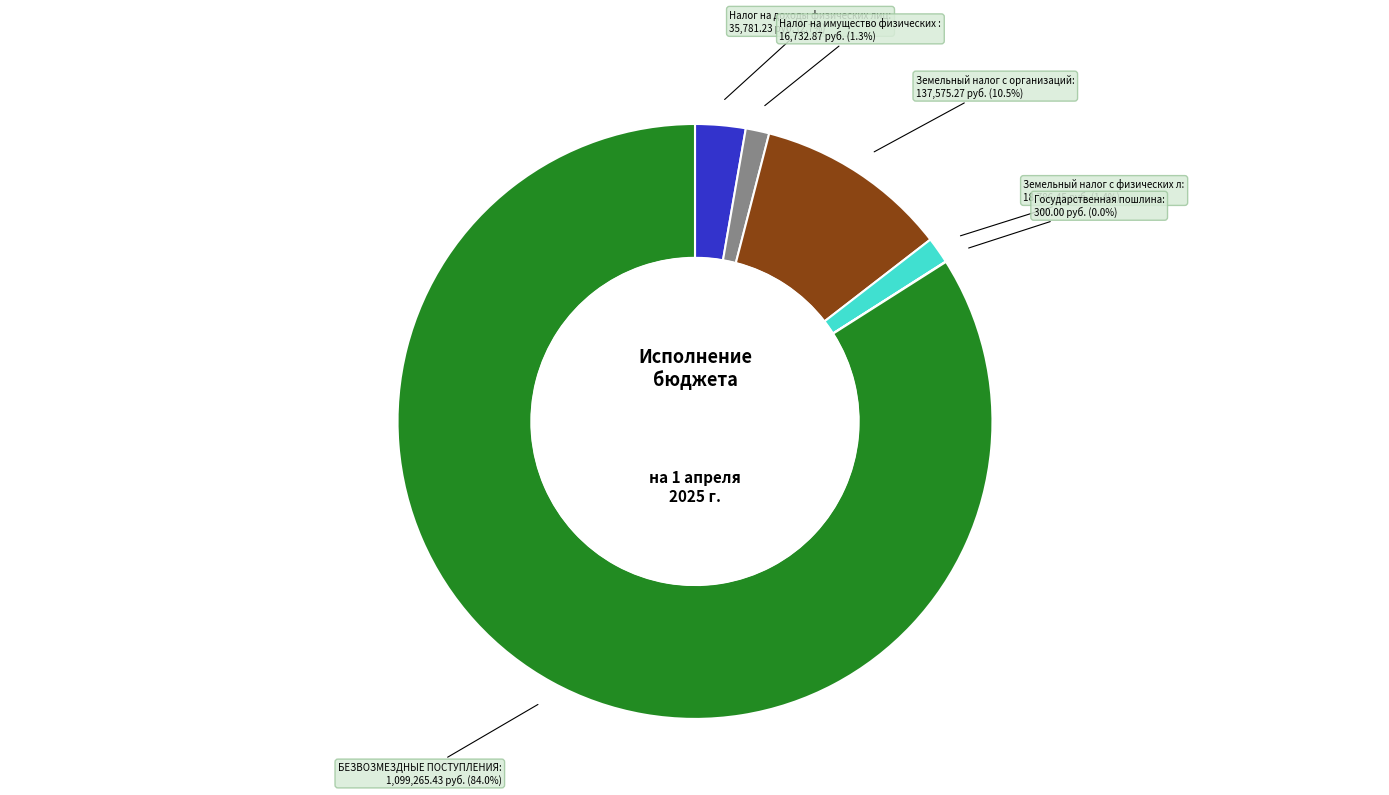

Does any single category account for the majority?

Yes